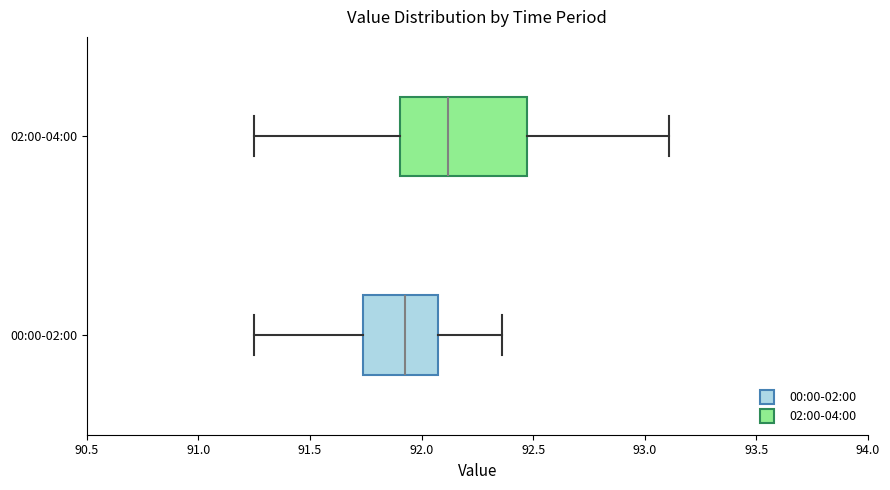

Reading bottom to top, transcribe this box plot: for each box, give where its median line is, the range the box spans, and where its two whiskers end, as read against the x-axis. The values are not printed on the chart, so give them approximately, as read against the axis.

00:00-02:00: median 91.90, box 91.75 to 92.05, whiskers 91.25 to 92.35
02:00-04:00: median 92.10, box 91.90 to 92.45, whiskers 91.25 to 93.10